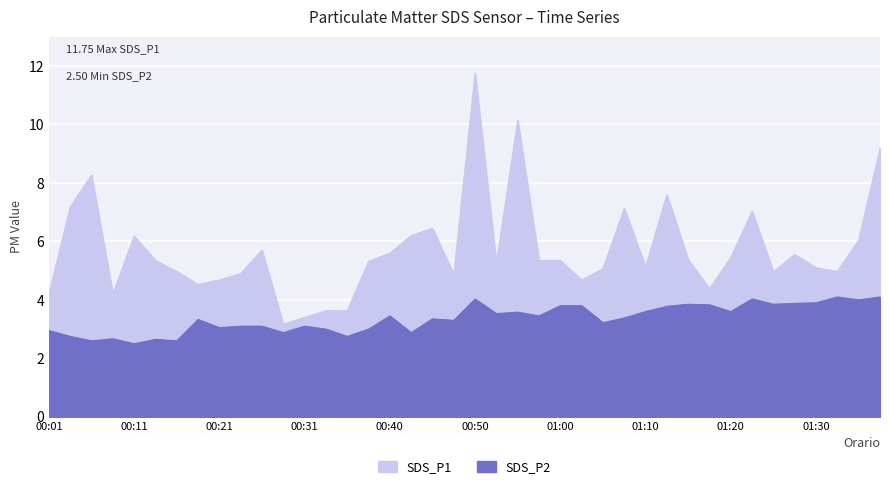

Is it true that SDS_P2 equals 2.5 at 00:11?

True